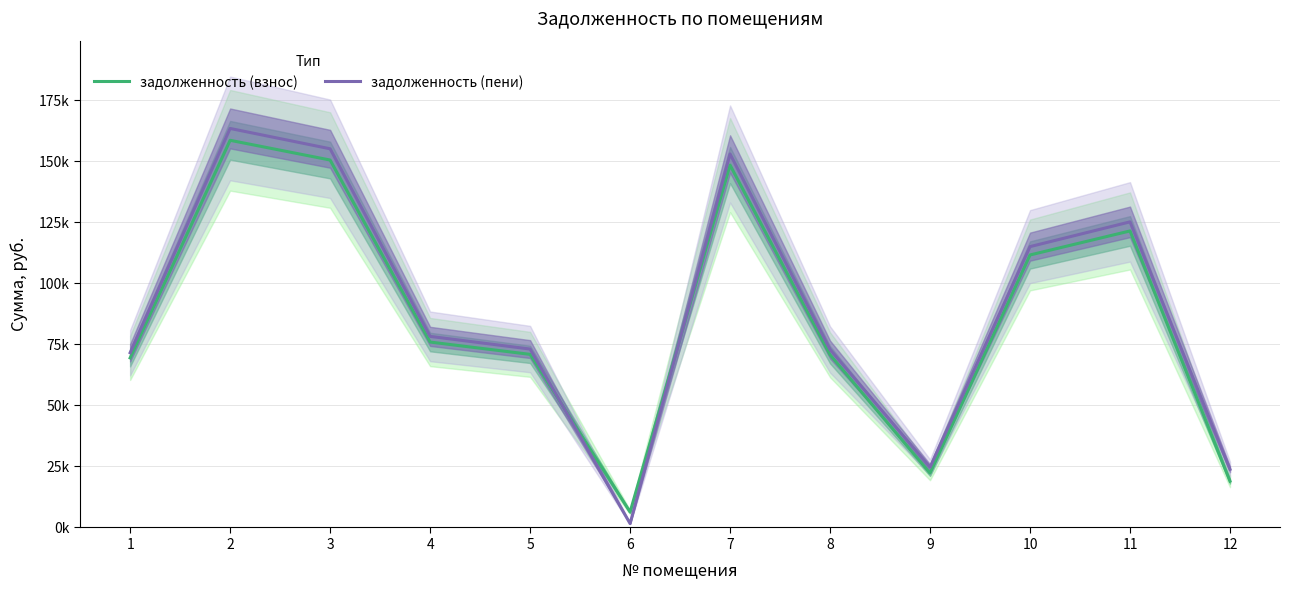

How many lines are shown in the chart?

2